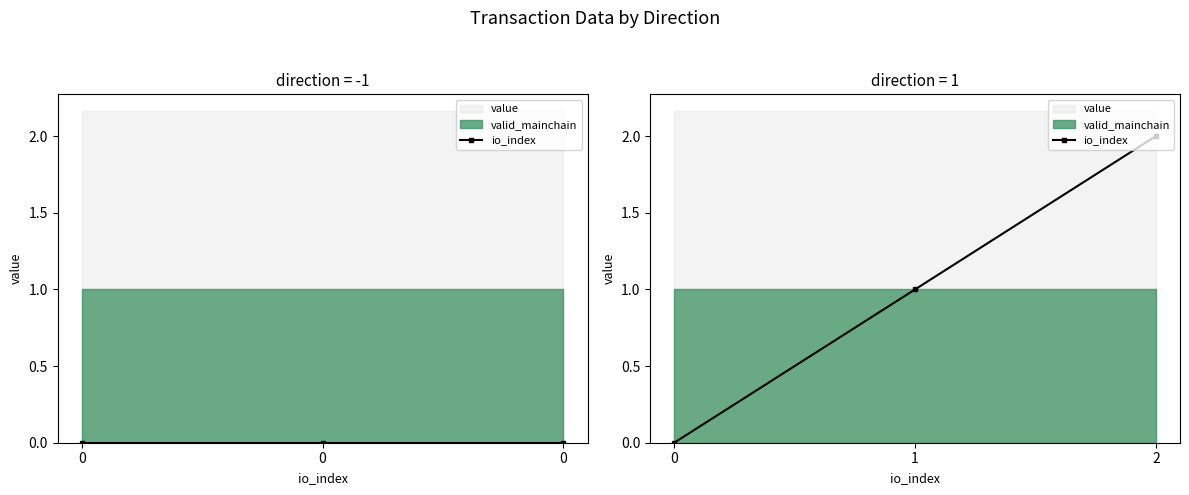

How many values are above zero?

2